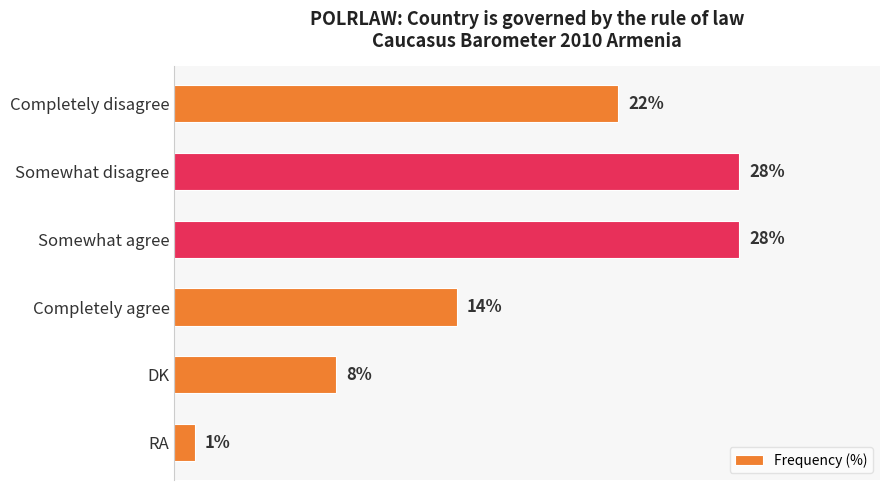

Which has a higher value, Completely disagree or Somewhat agree?

Somewhat agree